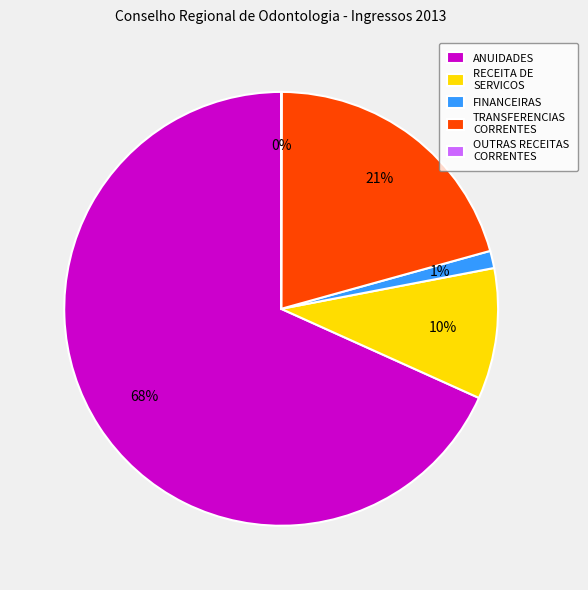

What percentage is the ANUIDADES slice, to the nearest percent?

68%